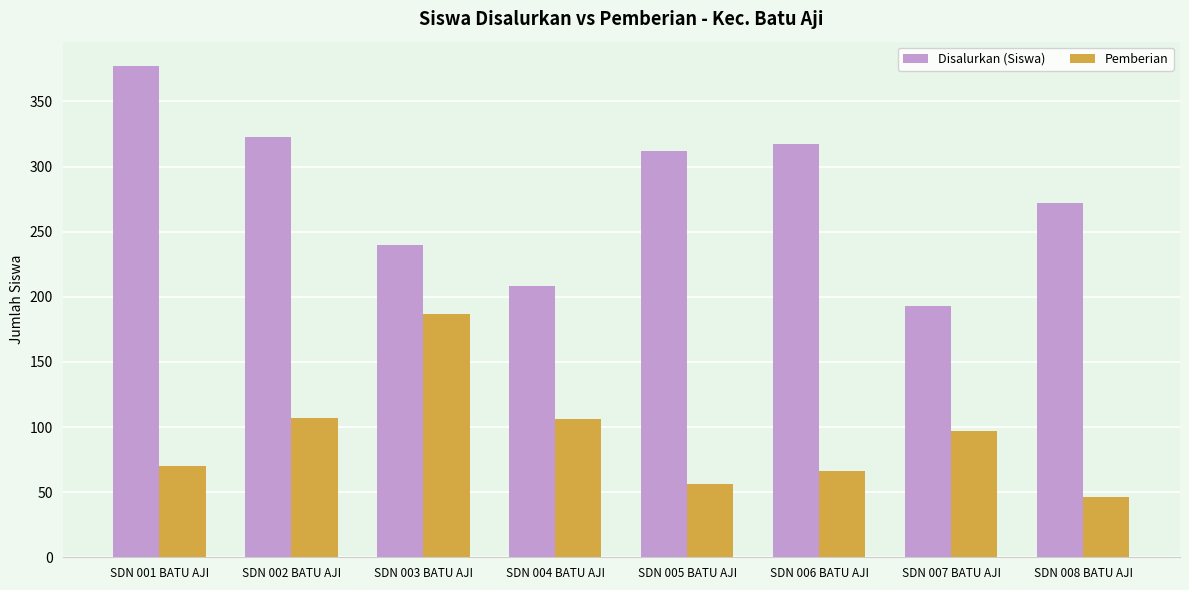

What is the smallest value displayed?

46